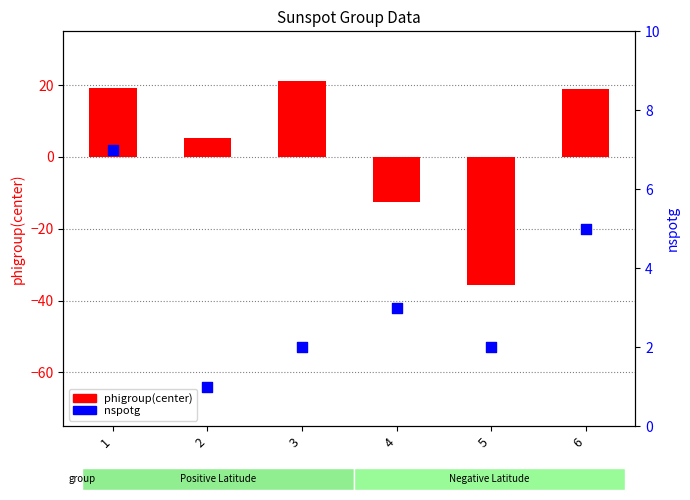

Is the value of nspotg at 2 greater than the value of phigroup(center) at 1?

No